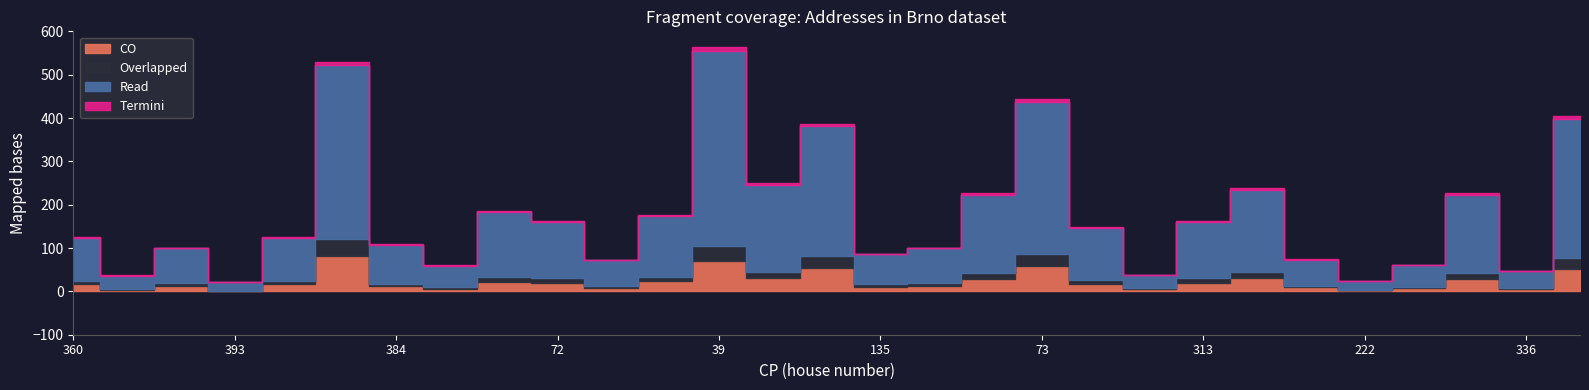

True or false: Read and Termini intersect in this chart.

False